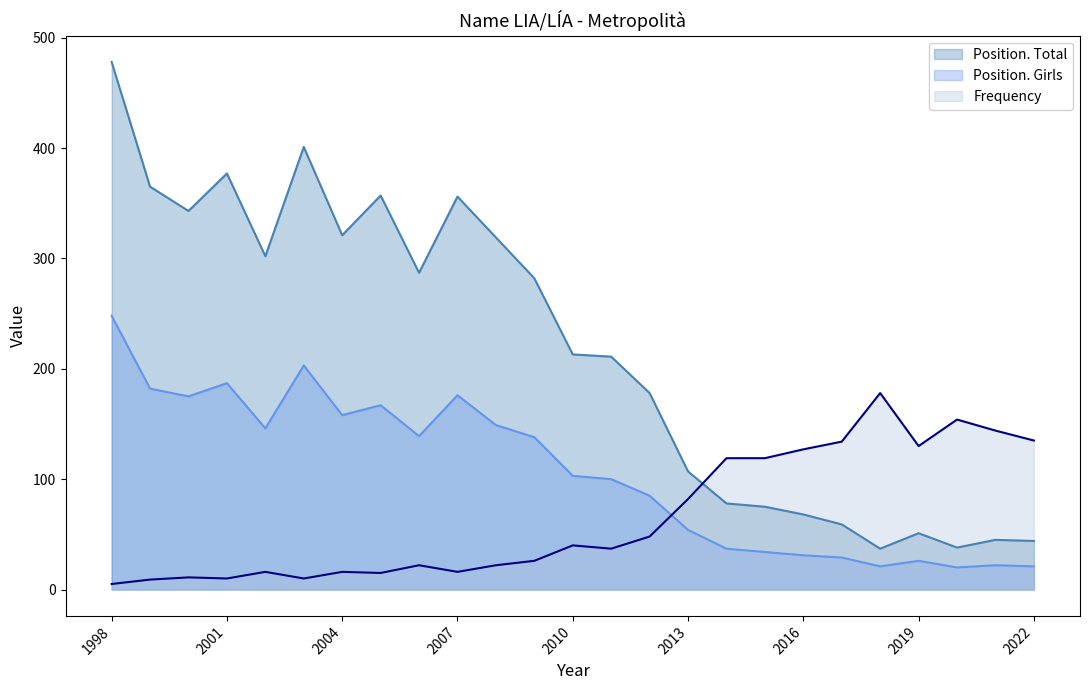

What are all the series names shown in the legend?

Position. Total, Position. Girls, Frequency